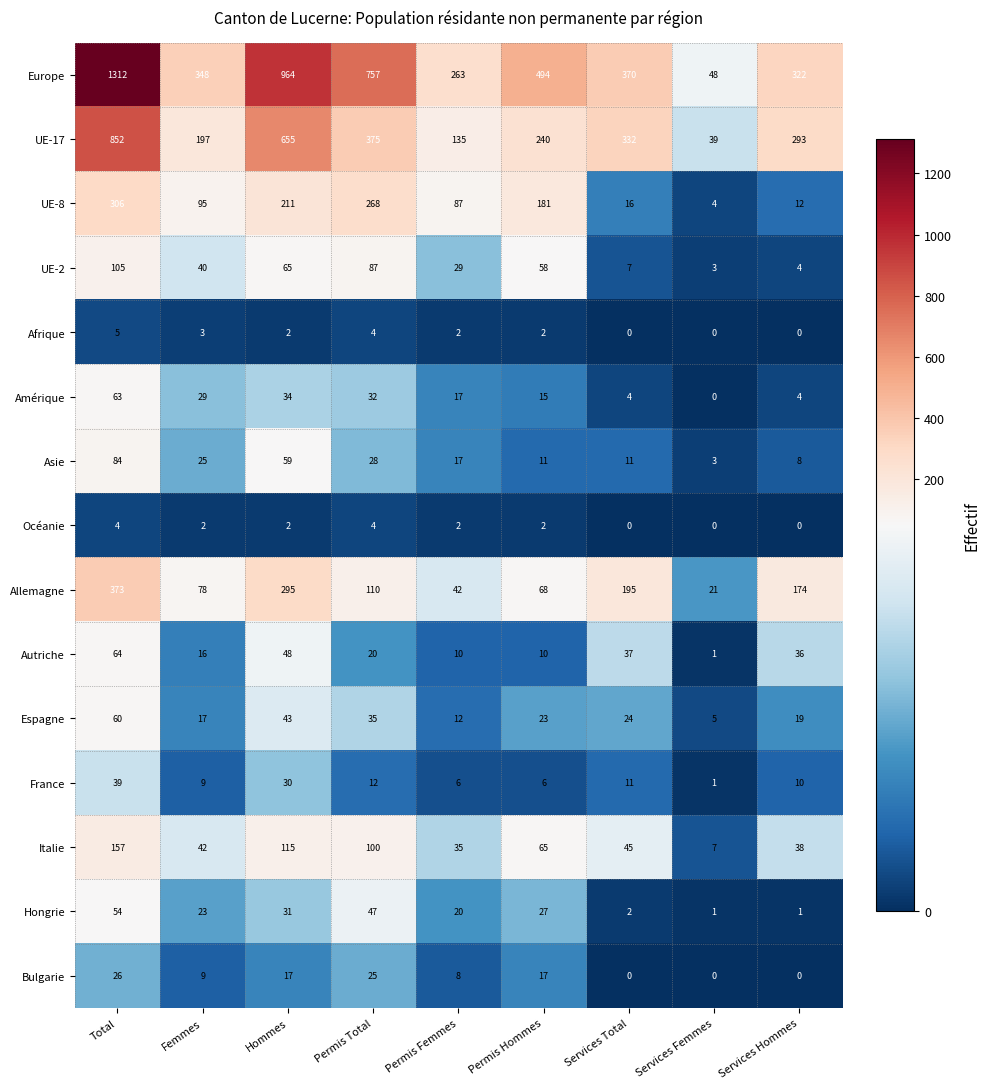

What is the sum of all Espagne values?

238